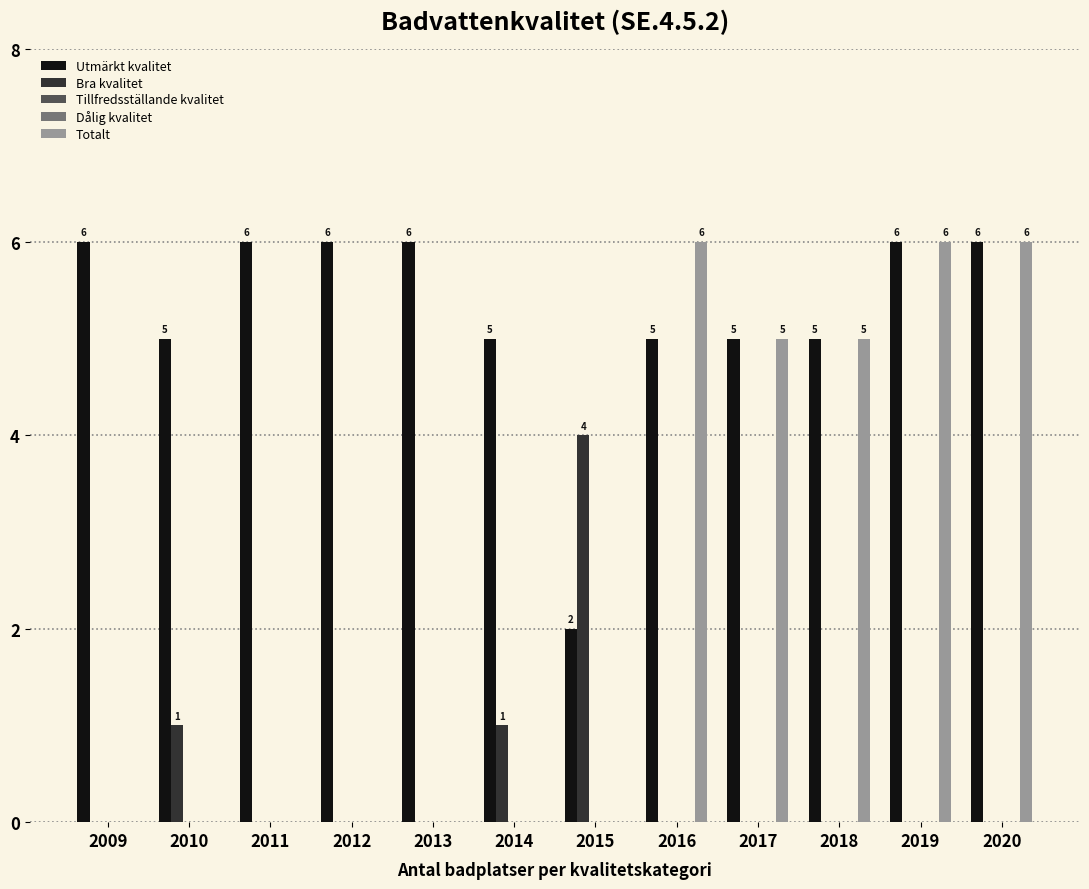

Between 2018 and 2020, which is larger?

2020